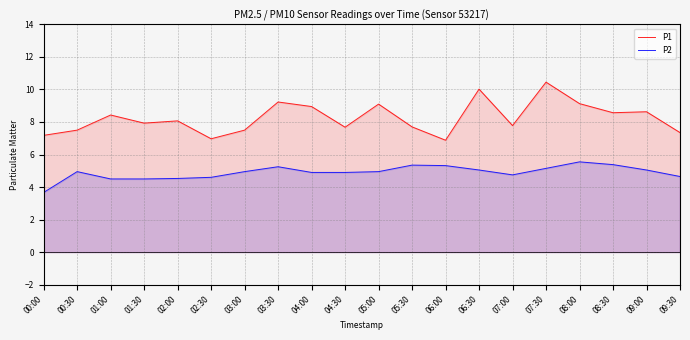

What is the approximate value of P1 at 05:00?

9.1